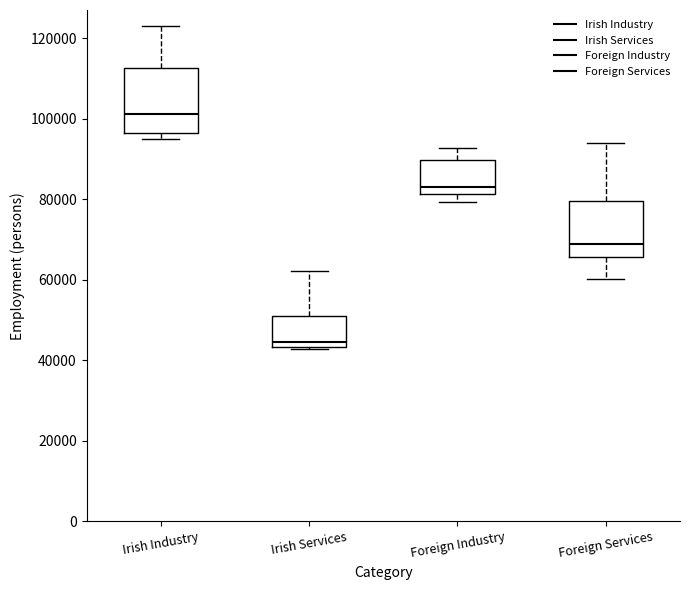

Reading left to right, read every box against the y-axis: the position of its median line, the range the box covers, and the ends of its whiskers. The values are not printed on the chart, so give them approximately, as read against the axis.

Irish Industry: median 102000, box 96000 to 112000, whiskers 96000 (just below the box's lower edge) to 124000
Irish Services: median 44000 (just above the box's lower edge), box 44000 to 52000, whiskers 42000 to 62000
Foreign Industry: median 84000, box 82000 to 90000, whiskers 80000 to 92000
Foreign Services: median 70000, box 66000 to 80000, whiskers 60000 to 94000